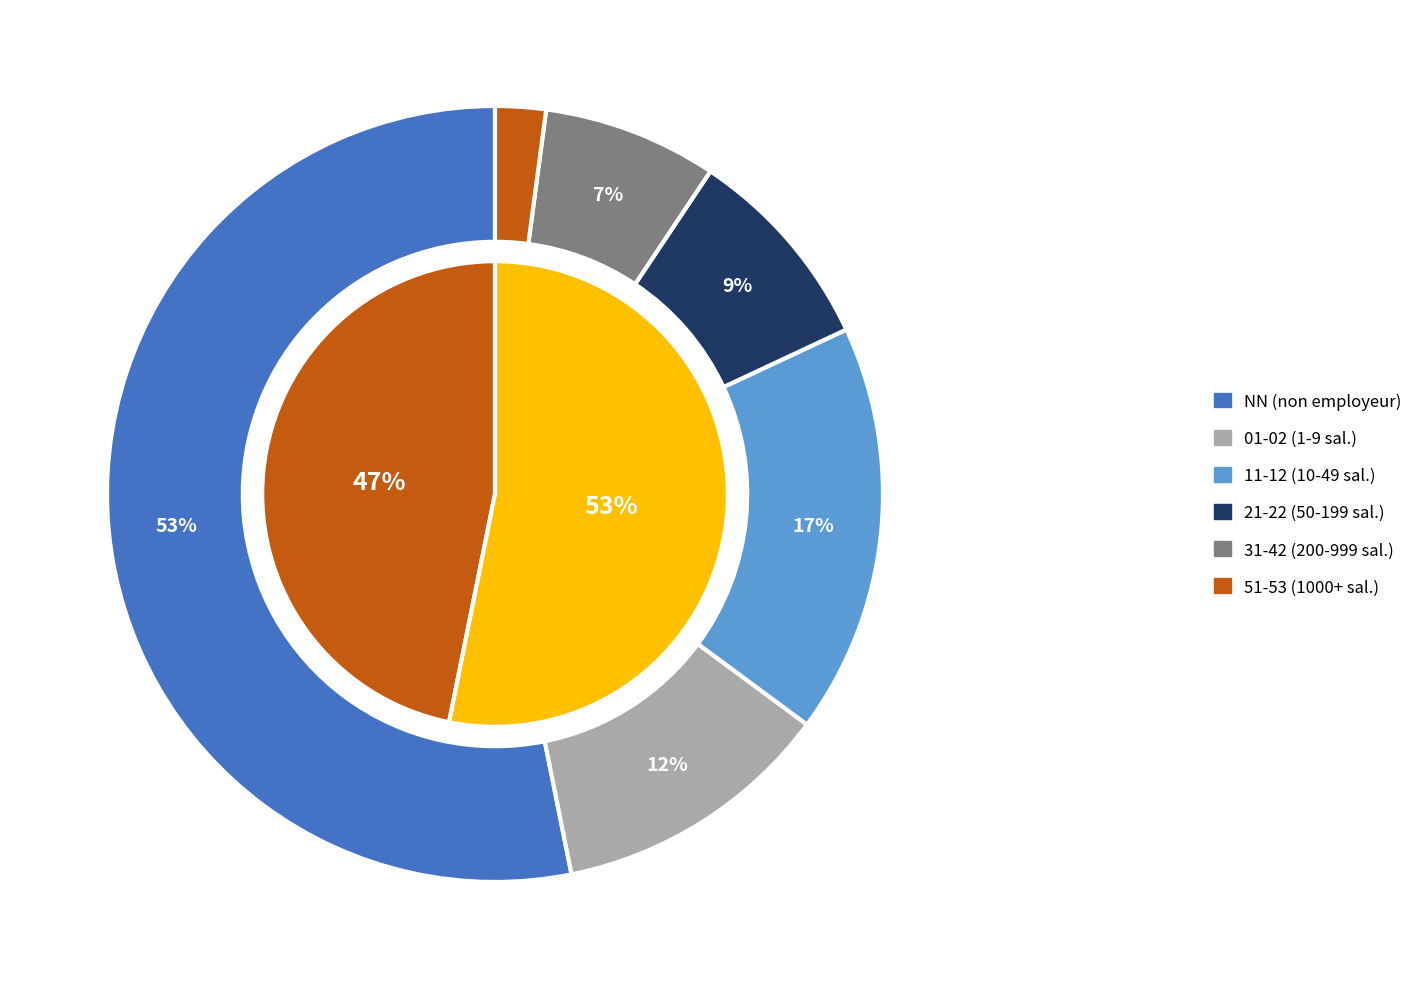

The 22 slice represents 14% of the pie. True or false?

False